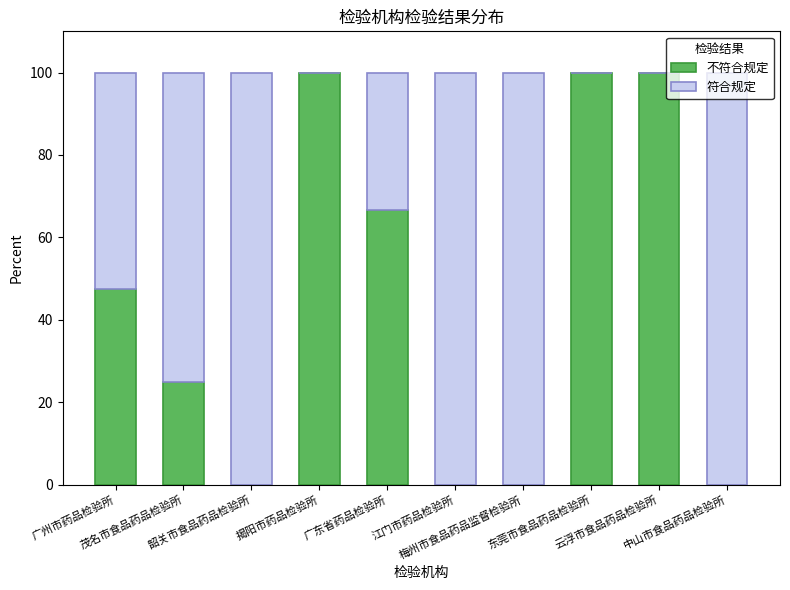

At which label does 符合规定 first exceed 75?

韶关市食品药品检验所